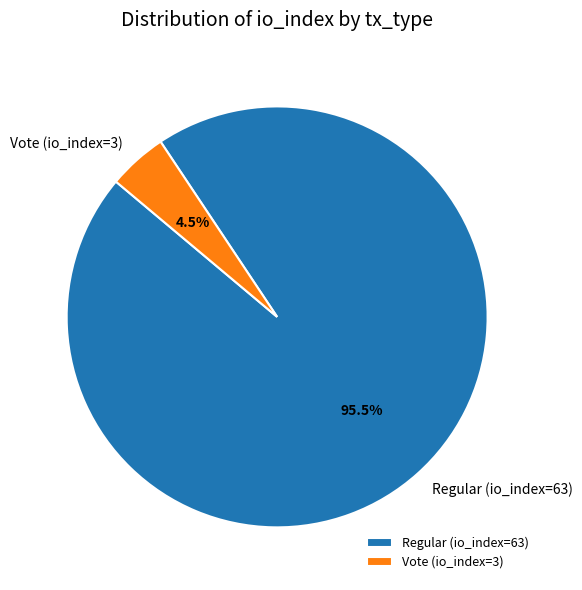

Which slice represents more than half of the pie?

Regular (io_index=63)